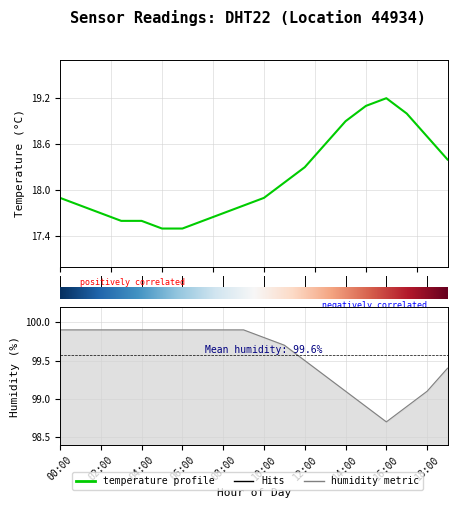

The value of humidity at 01:00 is 99.9. True or false?

True